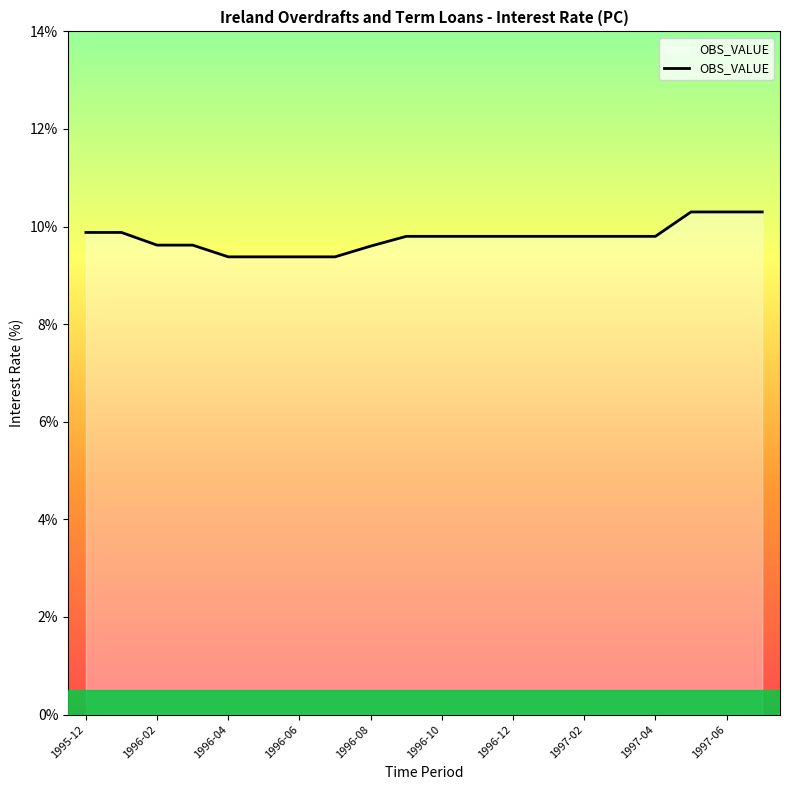

What is the difference between the maximum and minimum values?

0.9